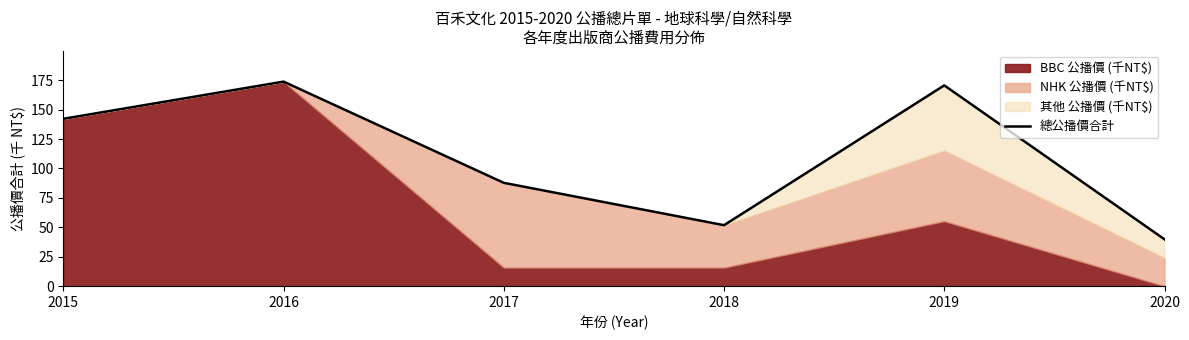

Rank the categories by value from highest to lowest.

2016, 2019, 2015, 2017, 2018, 2020